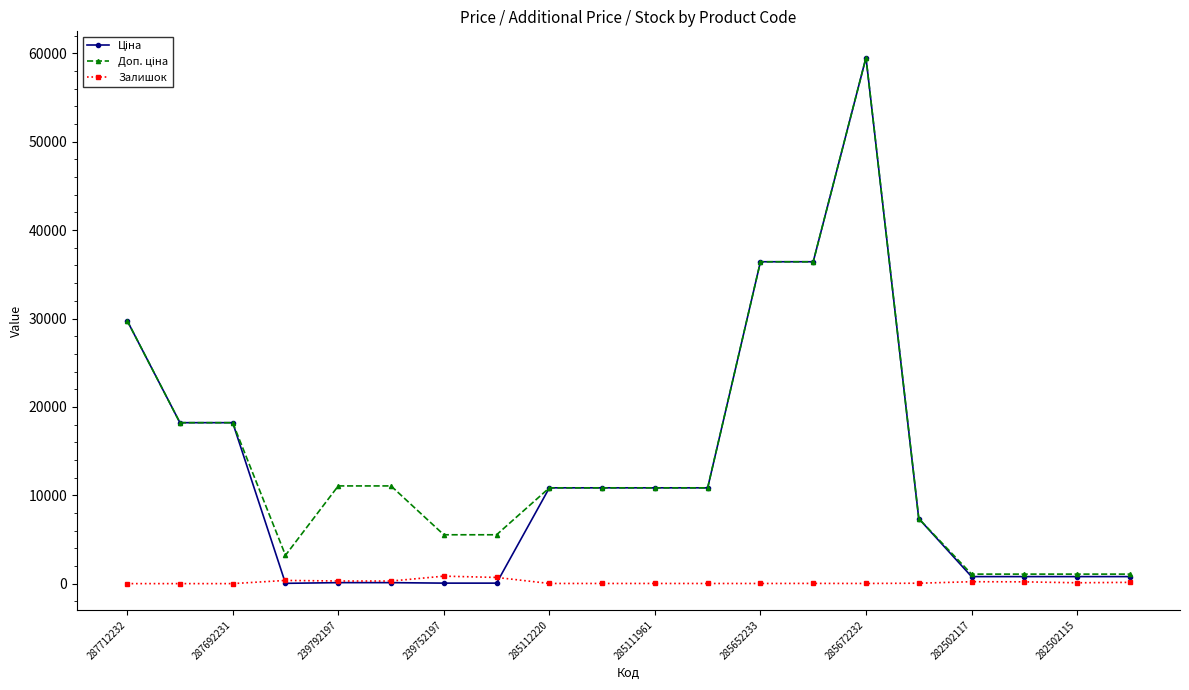

What is the maximum value shown in the chart?

59523.0